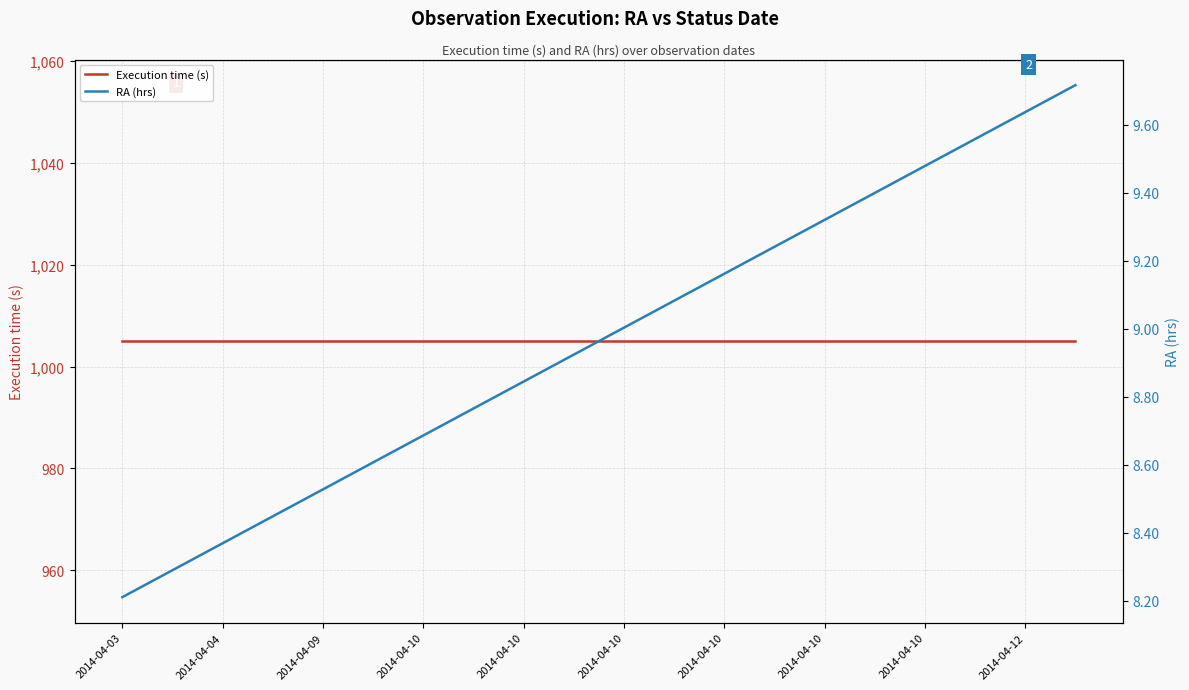

What value does the RA (hrs) series have at 17?

9.6